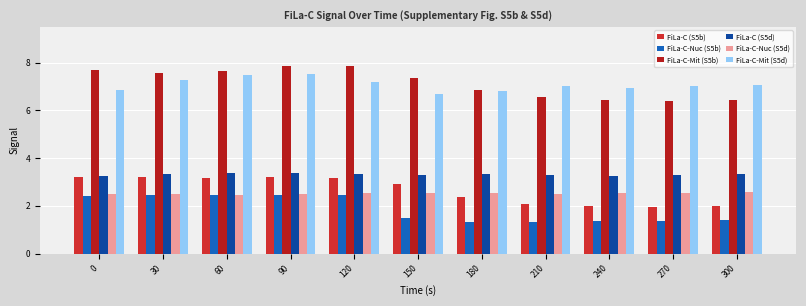

How many distinct data groups are displayed?

6